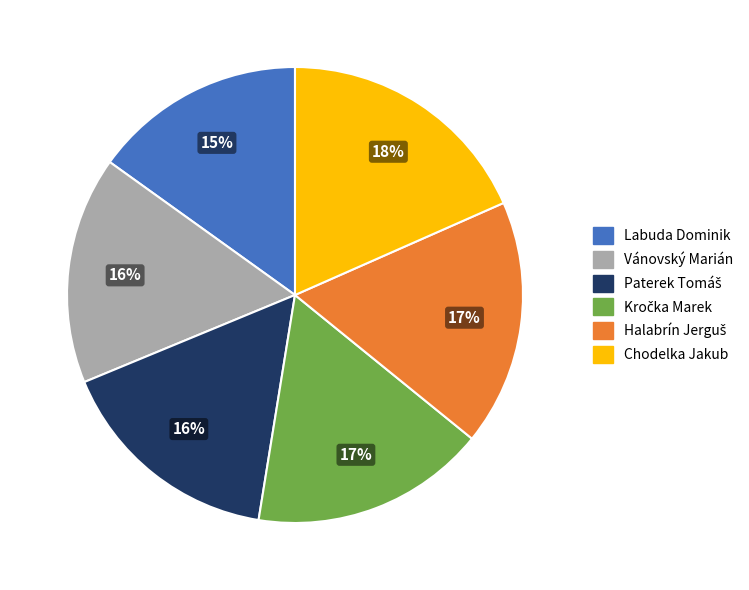

How many slices are in this pie chart?

6